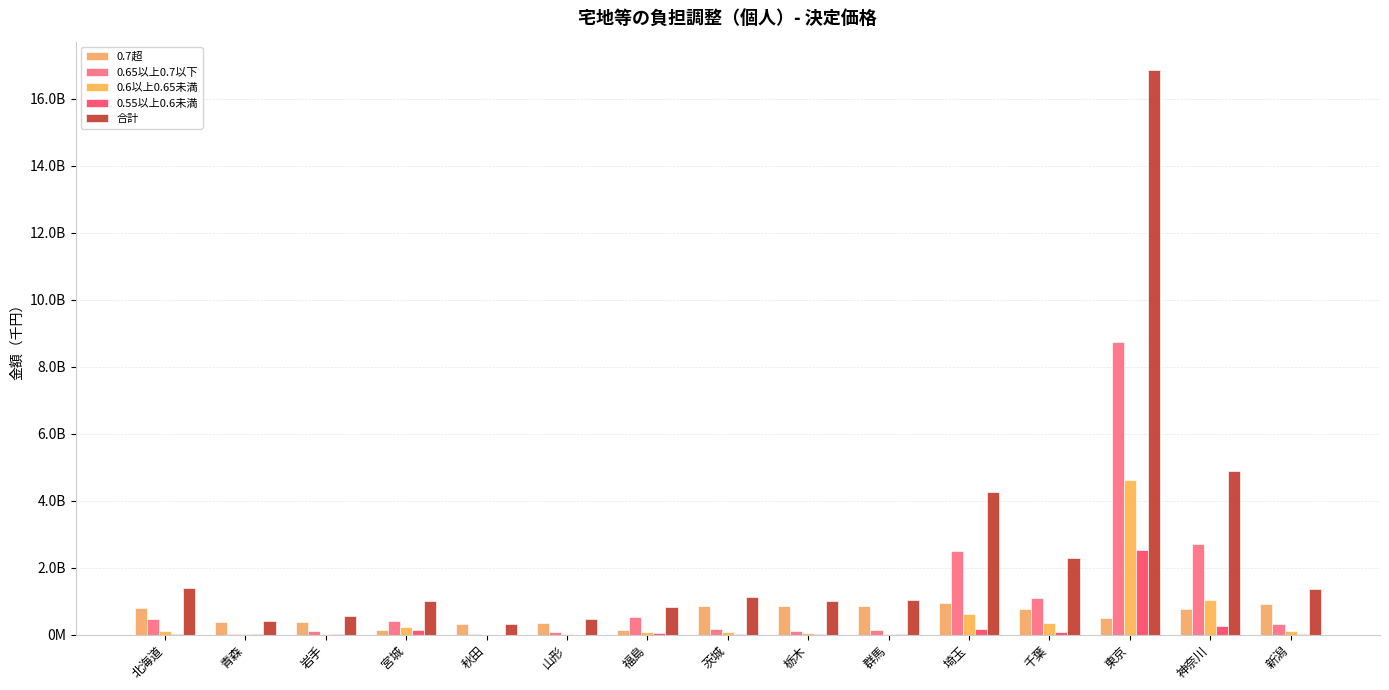

The value of 0.6以上0.65未満 at 岩手 is 49525176. True or false?

False